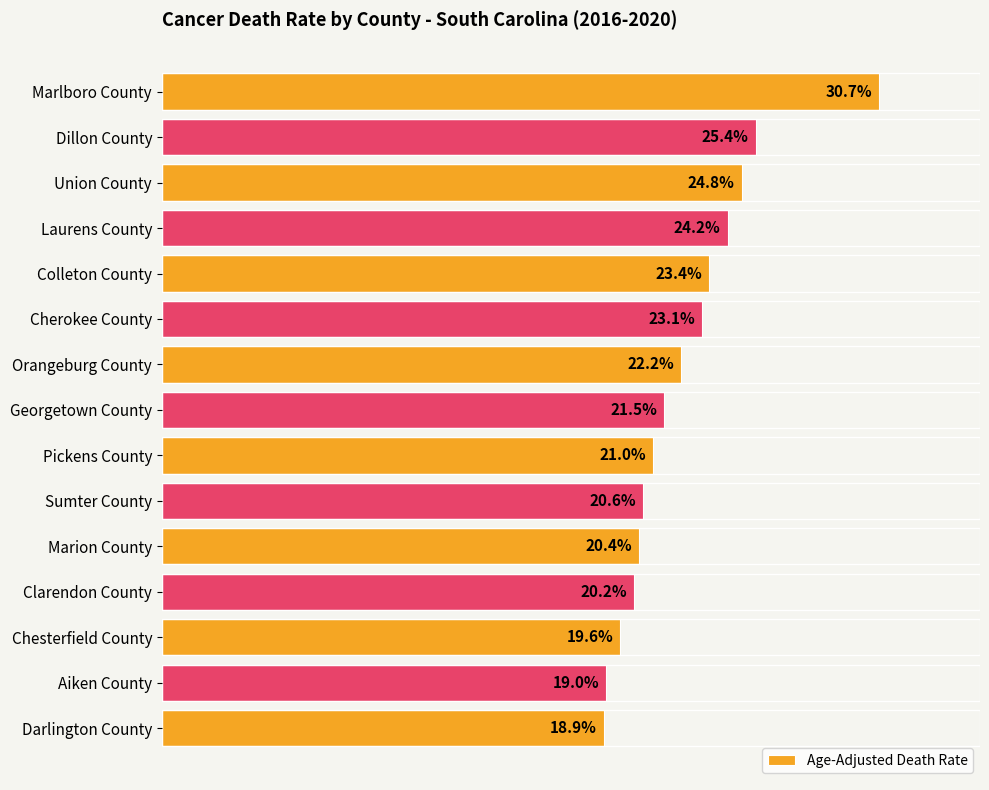

Does the chart contain any negative values?

No